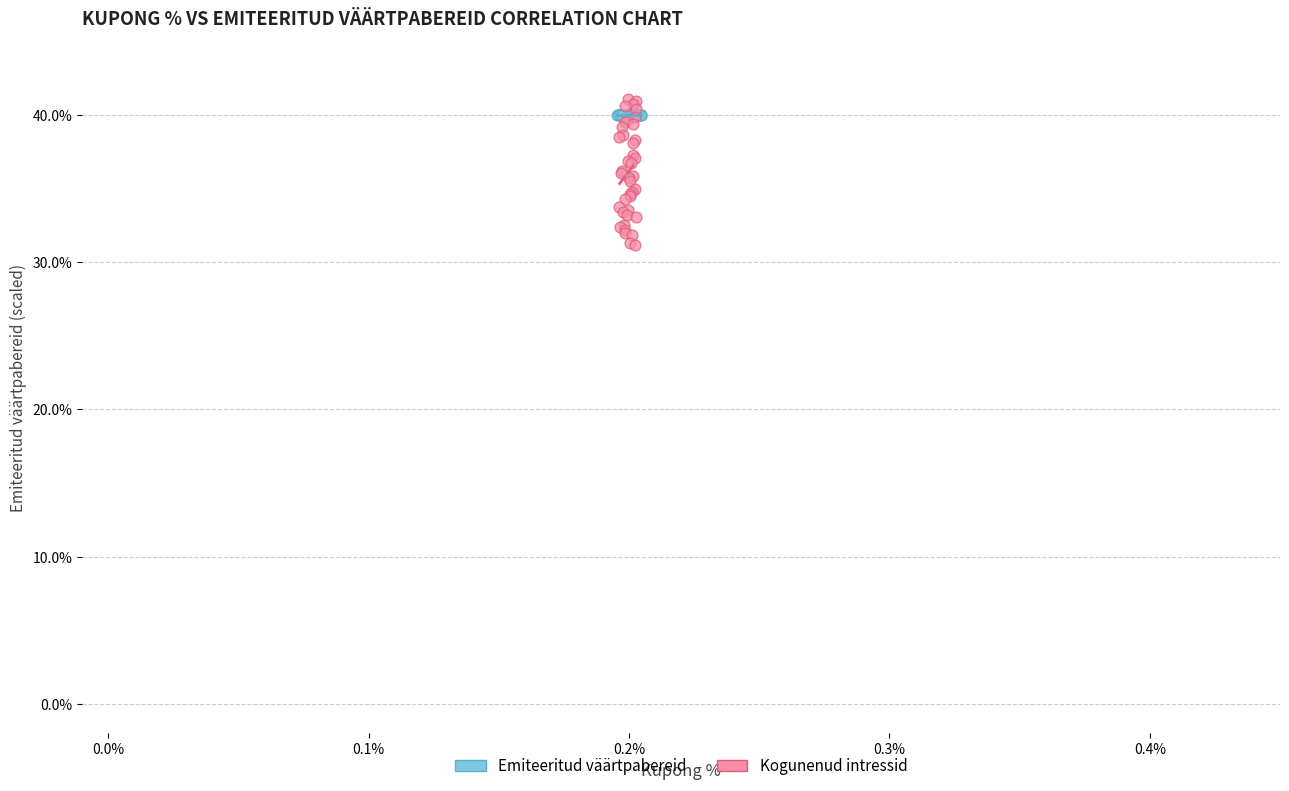

What are all the series names shown in the legend?

Emiteeritud väärtpabereid, Kogunenud intressid